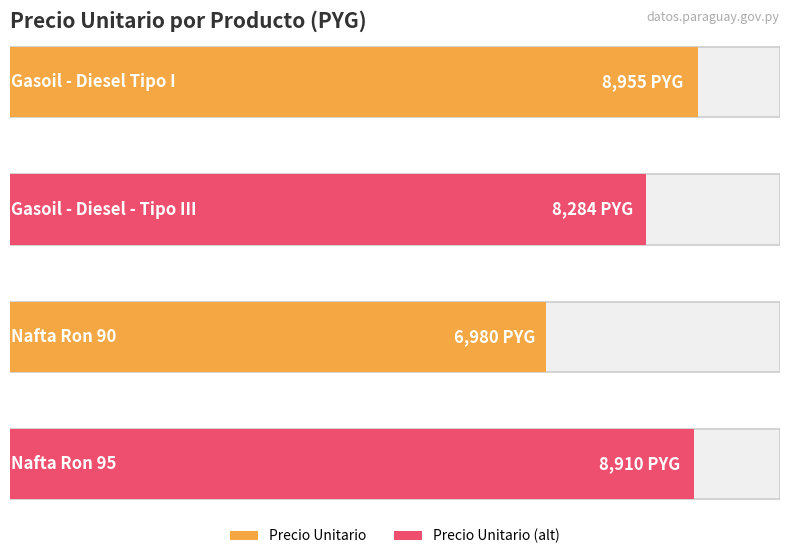

True or false: the data shows 5298 at Gasoil - Diesel - Tipo III.

False